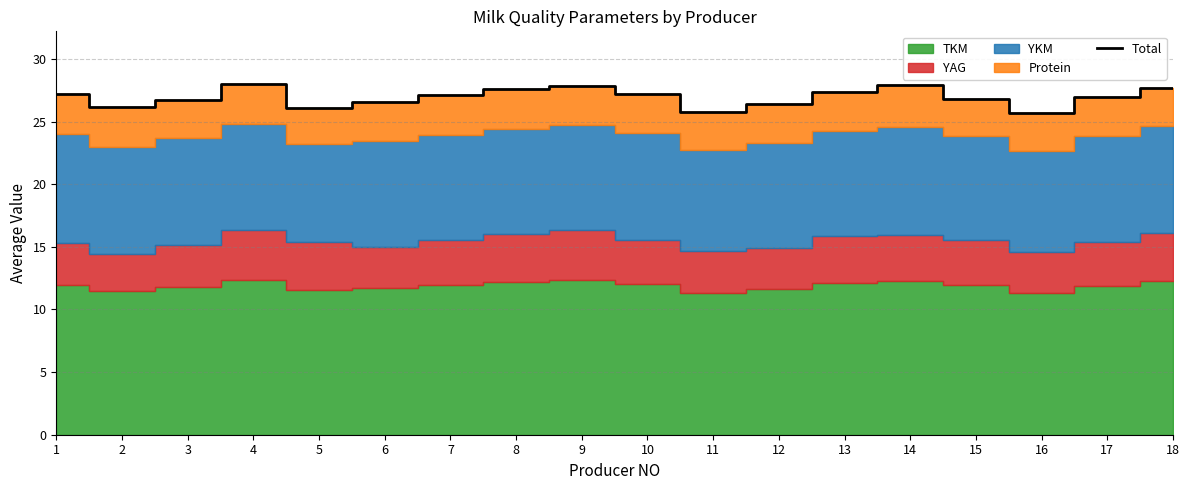

How many lines are shown in the chart?

1